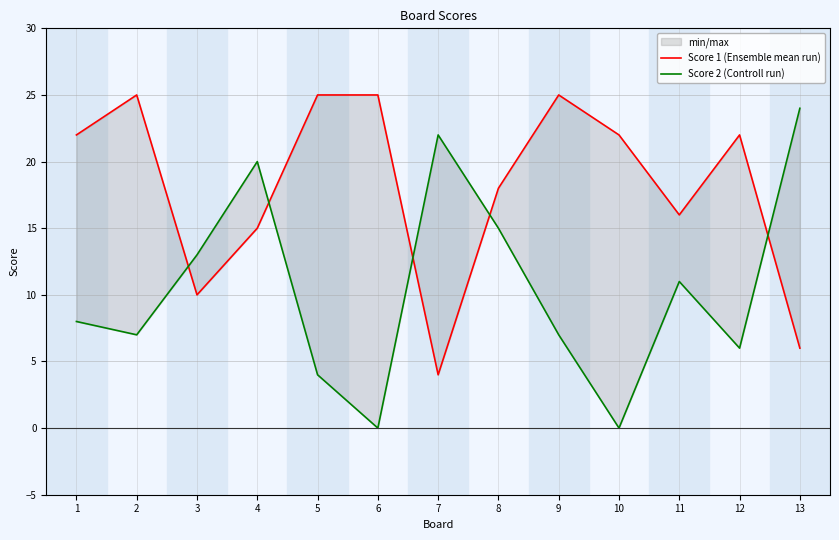

Which series has the largest total across all categories?

Score 1 (Ensemble mean run)